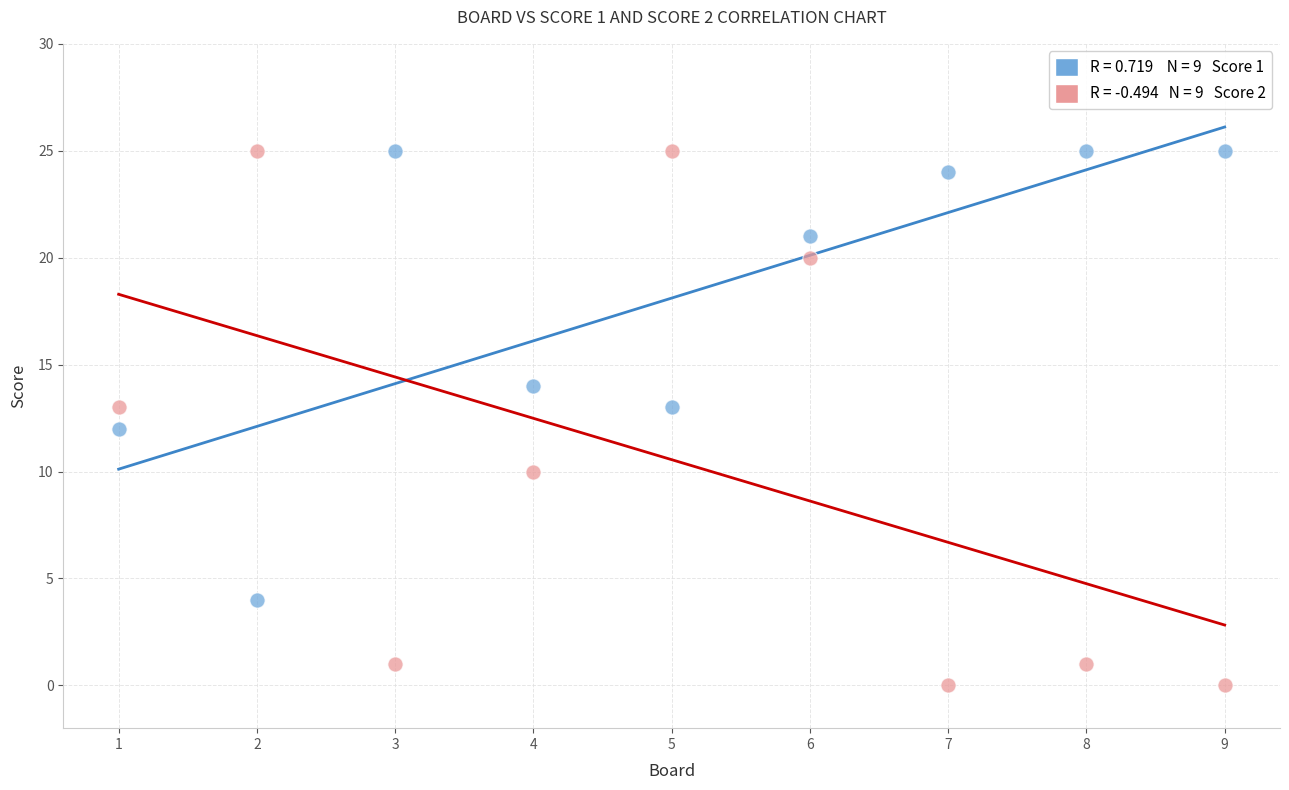

Across all data points, what is the range of X values (max minus min)?

8